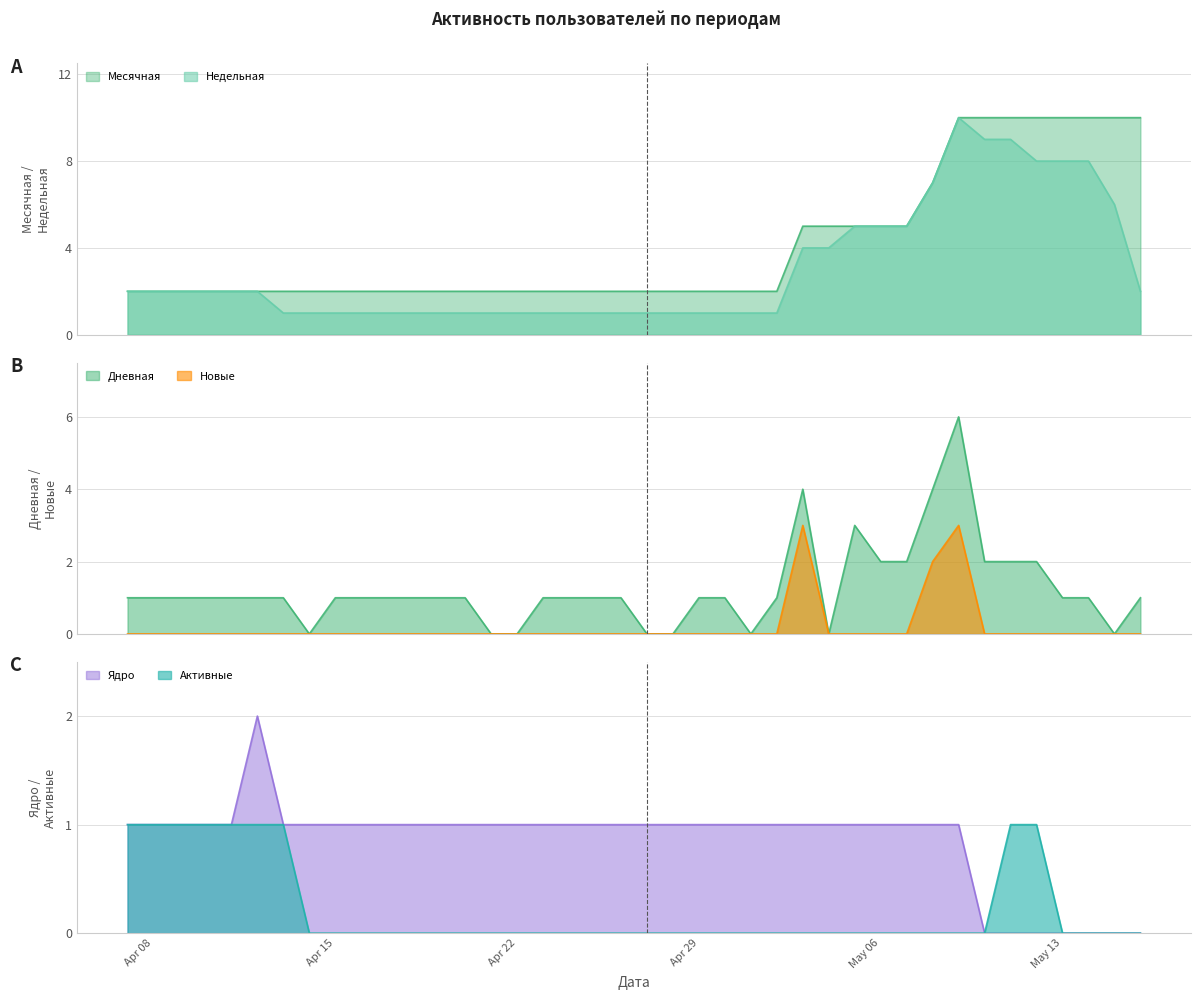

How many lines are shown in the chart?

6